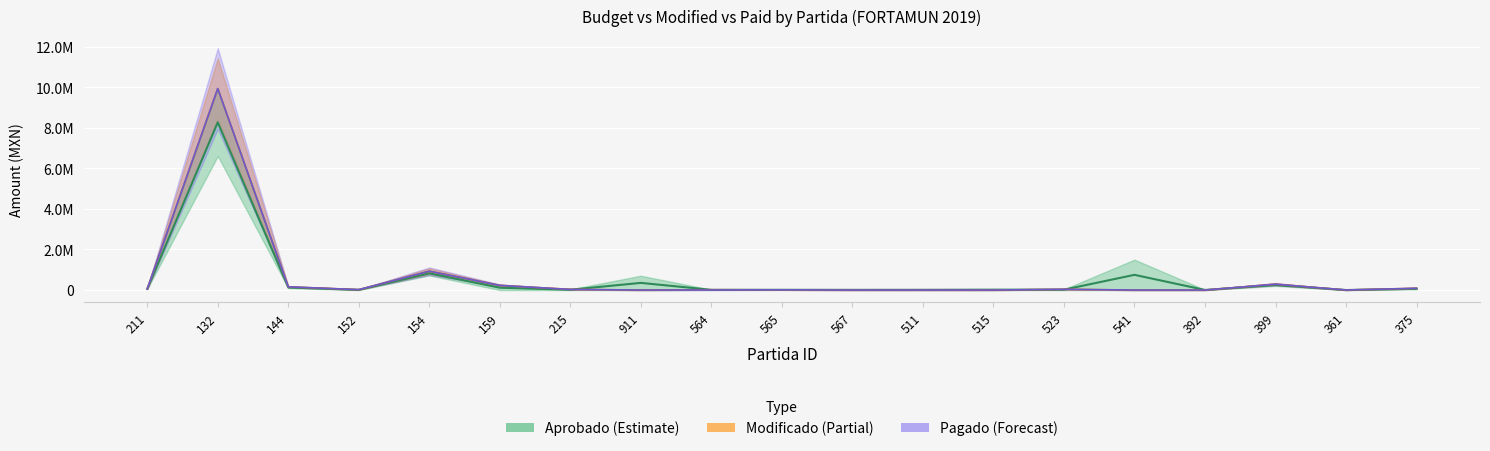

The APROBADO series shows 56614.6 at 211. True or false?

True